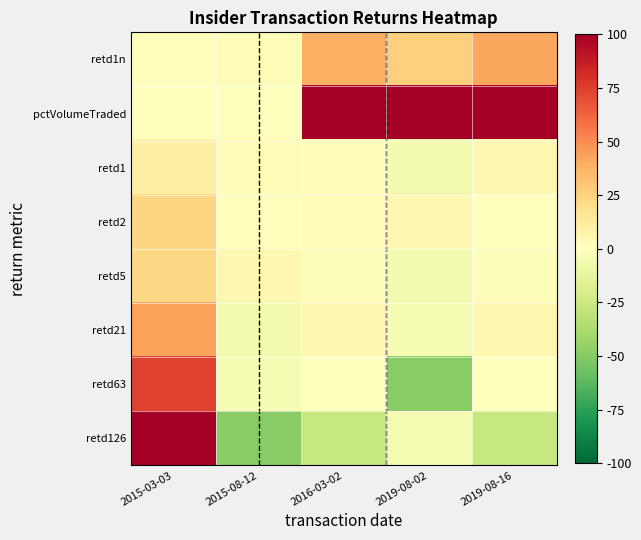

What is the difference between the highest and lowest values at 2019-08-02?

13680